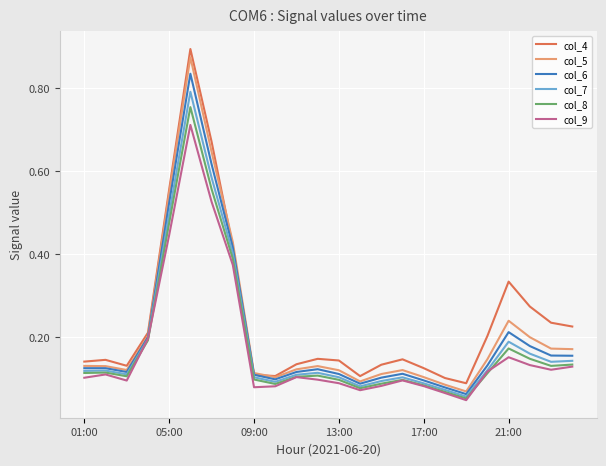

Which series has the largest range (max minus min)?

col_4